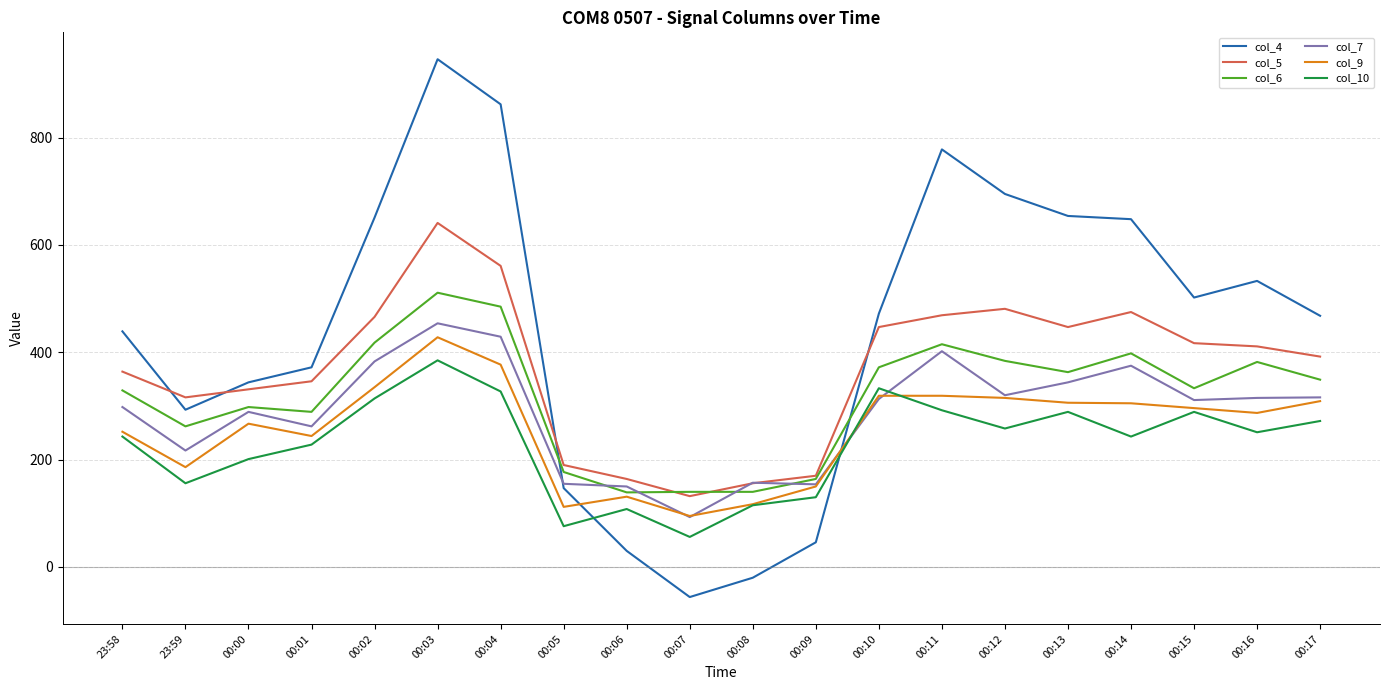

How many lines are shown in the chart?

6